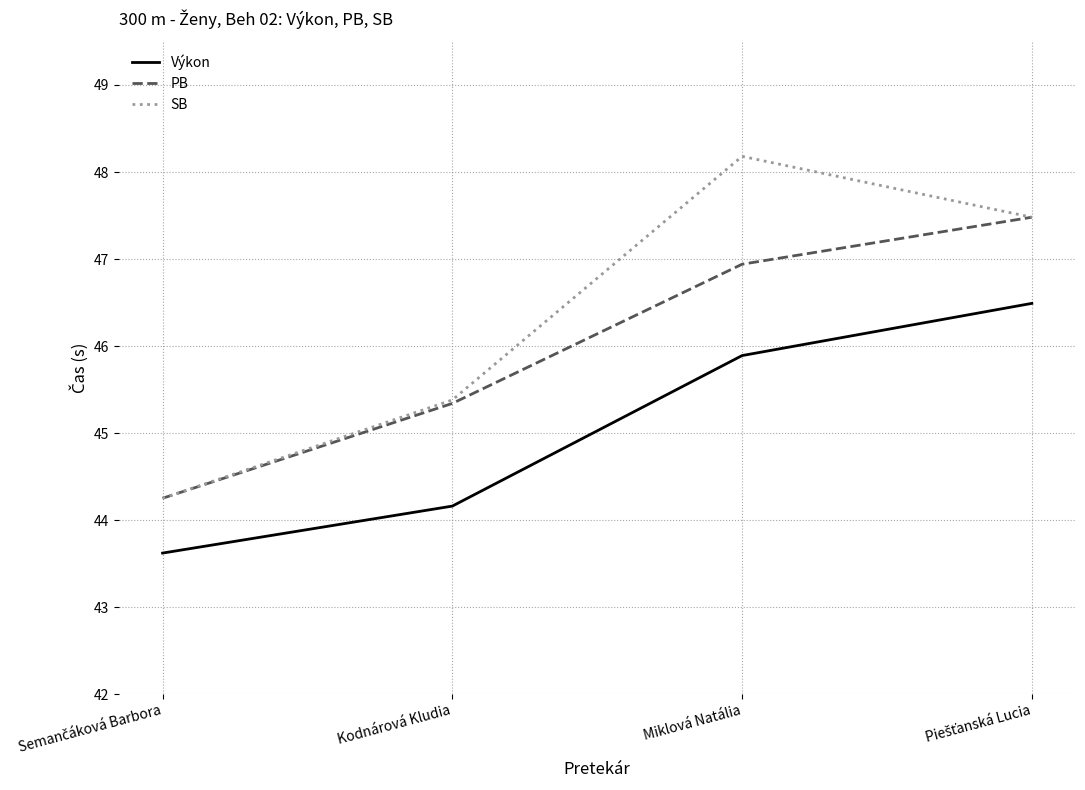

How many lines are shown in the chart?

3